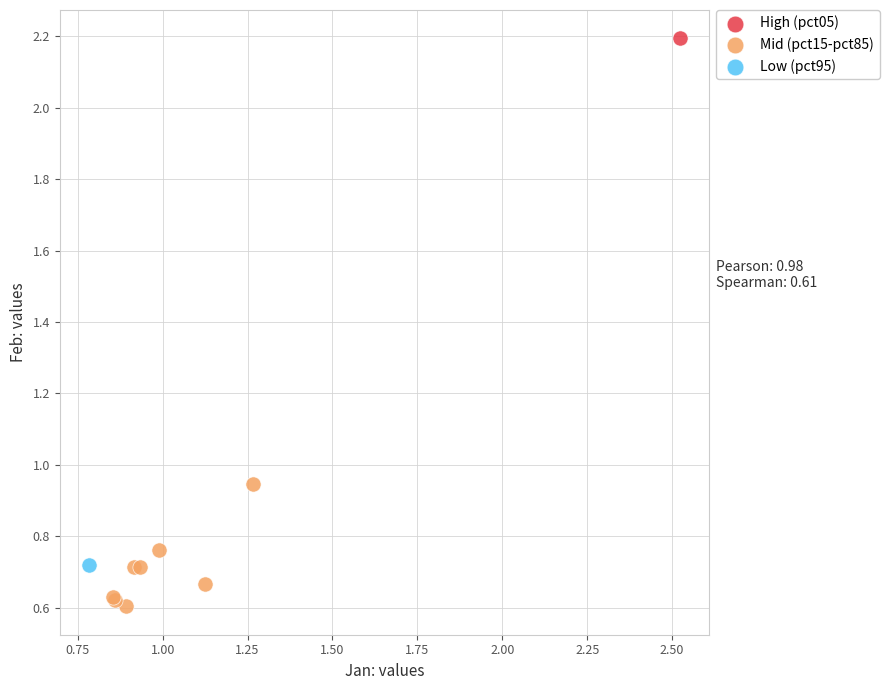

What are all the series names shown in the legend?

High (pct05), Mid (pct15-pct85), Low (pct95)